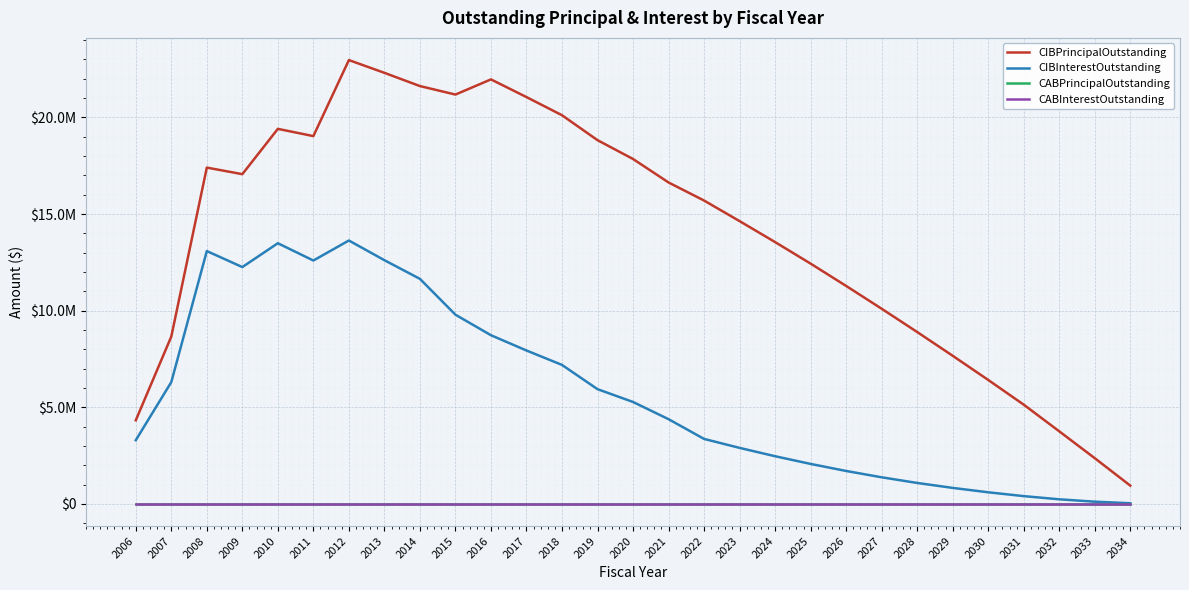

Which label corresponds to the smallest value in the chart?

2006